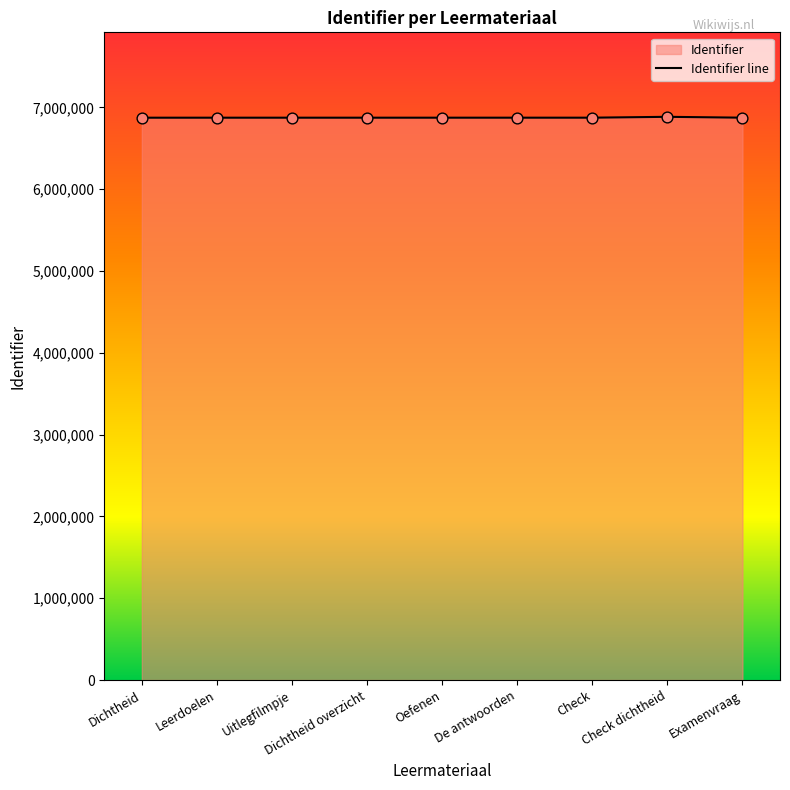

Between Oefenen and De antwoorden, which is larger?

De antwoorden